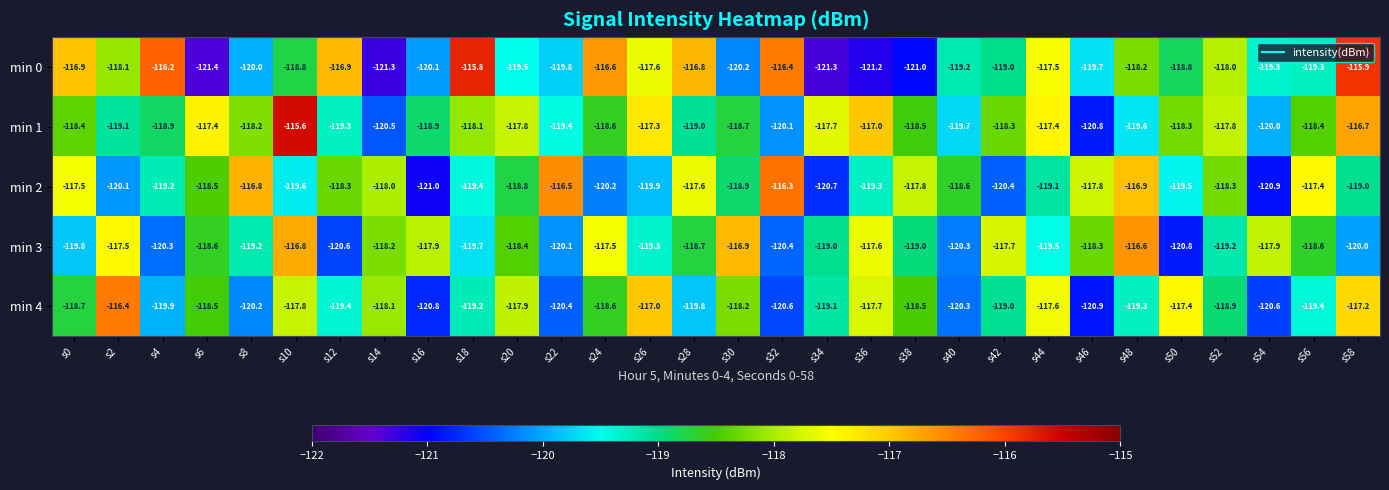

True or false: min 0 has a value of -116.4 at s32.

True